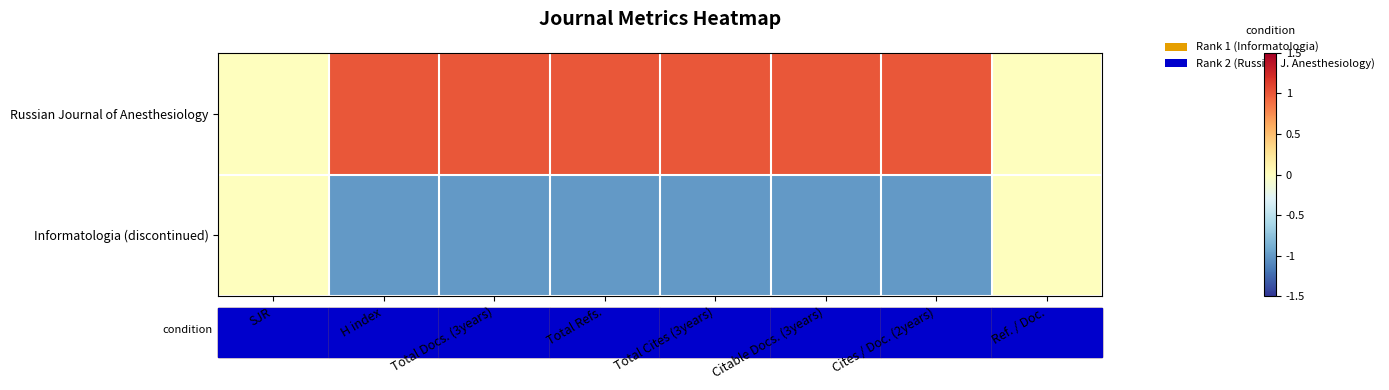

Reading left to right, extract all data points from this chart.

Informatologia (discontinued): SJR=0.0	H index=-1.0	Total Docs. (3years)=-1.0	Total Refs.=-1.0	Total Cites (3years)=-1.0	Citable Docs. (3years)=-1.0	Cites / Doc. (2years)=-1.0	Ref. / Doc.=0.0
Russian Journal of Anesthesiology: SJR=0.0	H index=1.0	Total Docs. (3years)=1.0	Total Refs.=1.0	Total Cites (3years)=1.0	Citable Docs. (3years)=1.0	Cites / Doc. (2years)=1.0	Ref. / Doc.=0.0